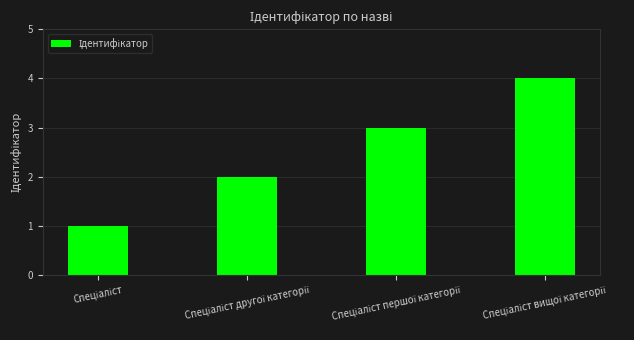

How many data points does each series have?

4